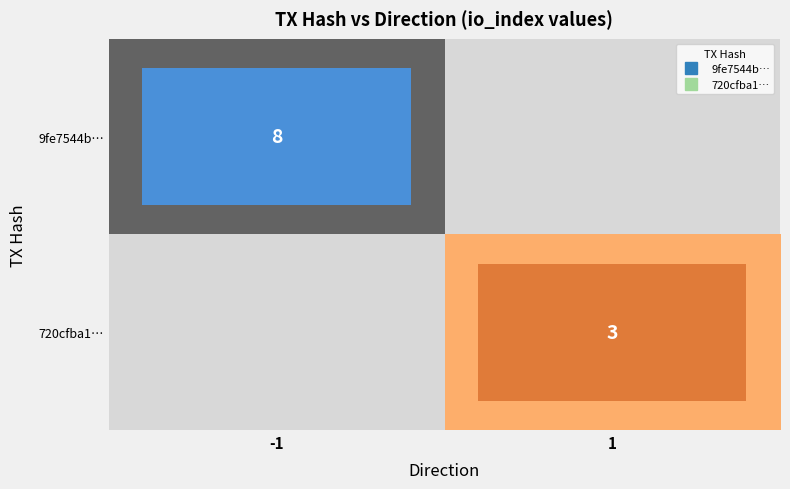

Which category has the lowest value in the 720cfba1… series?

-1